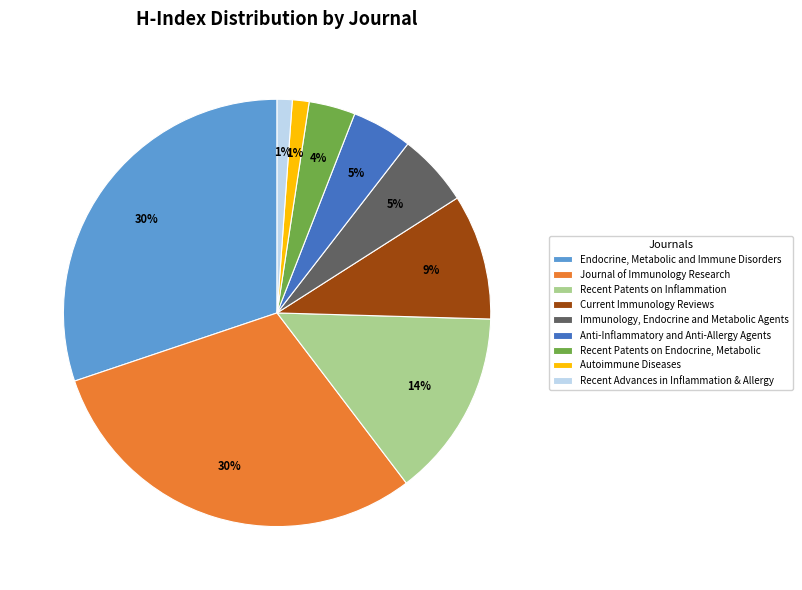

How many slices are in this pie chart?

9